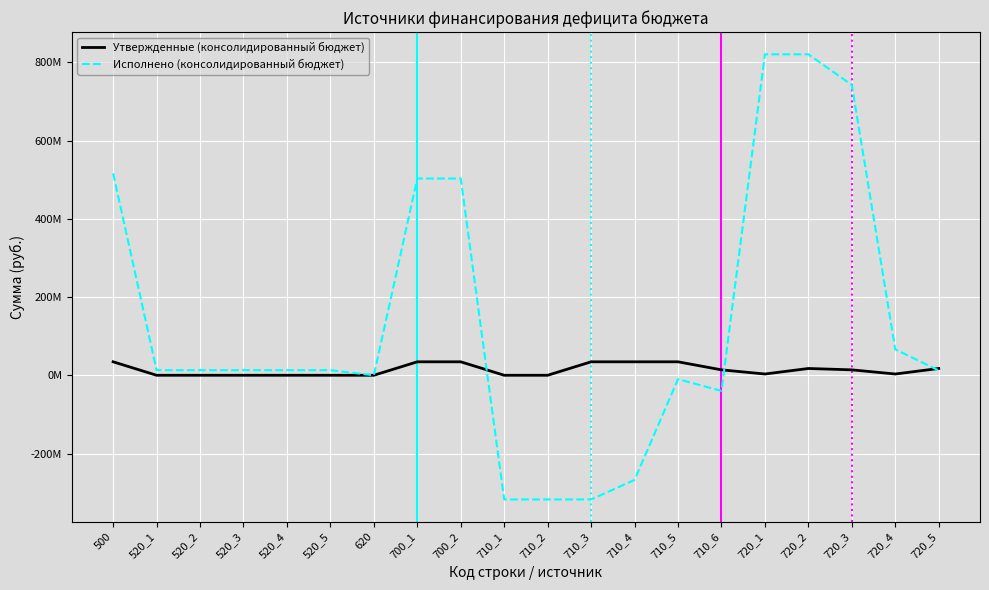

What is the greatest value displayed?

820390631.0